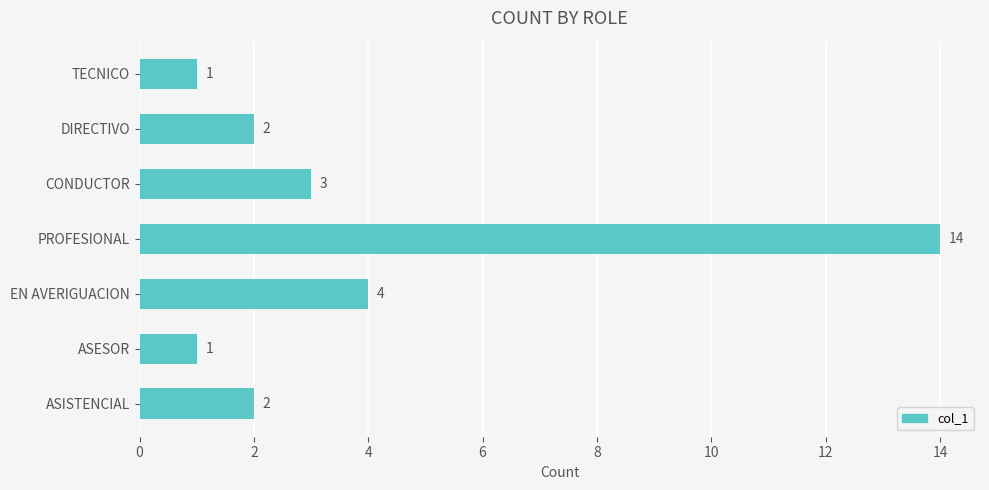

Between EN AVERIGUACION and PROFESIONAL, which is larger?

PROFESIONAL